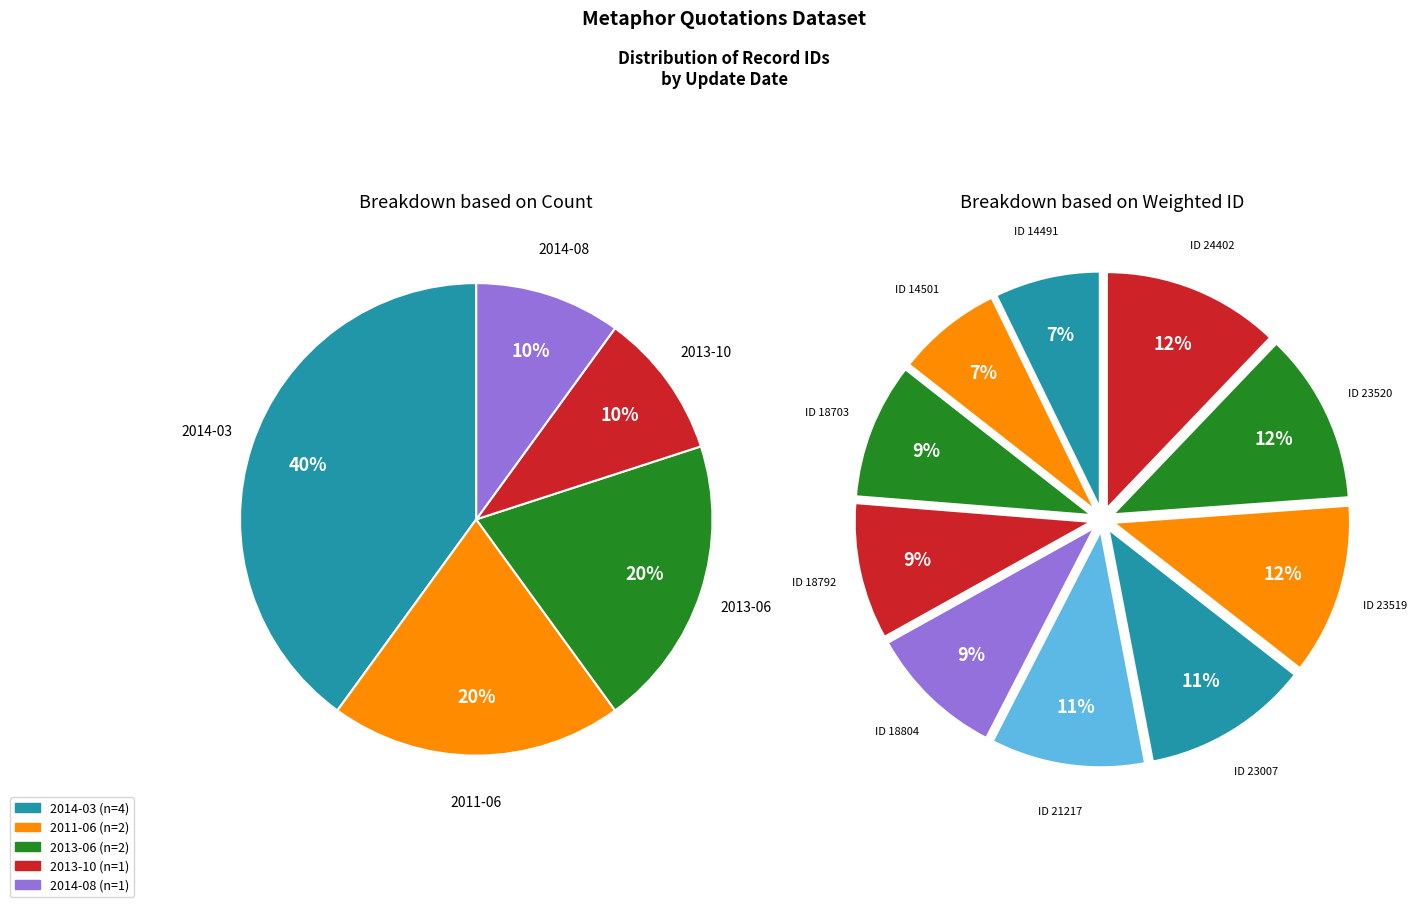

How many segments does this pie chart have?

10